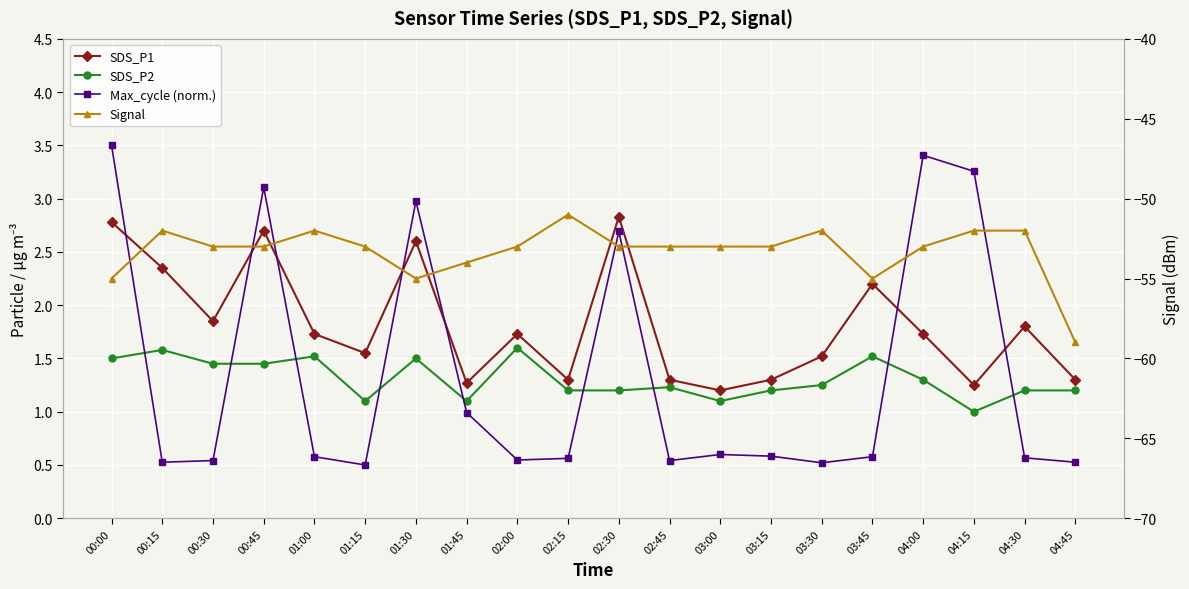

What is the minimum value for SDS_P2?

1.0